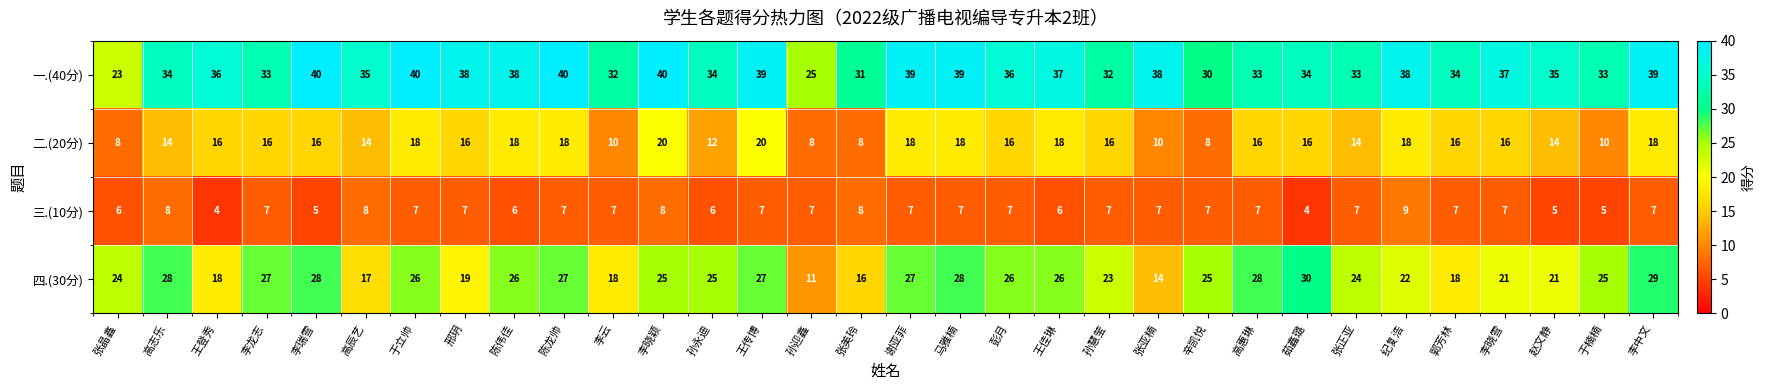

The 二.(20分) series shows 24 at 邢玥. True or false?

False